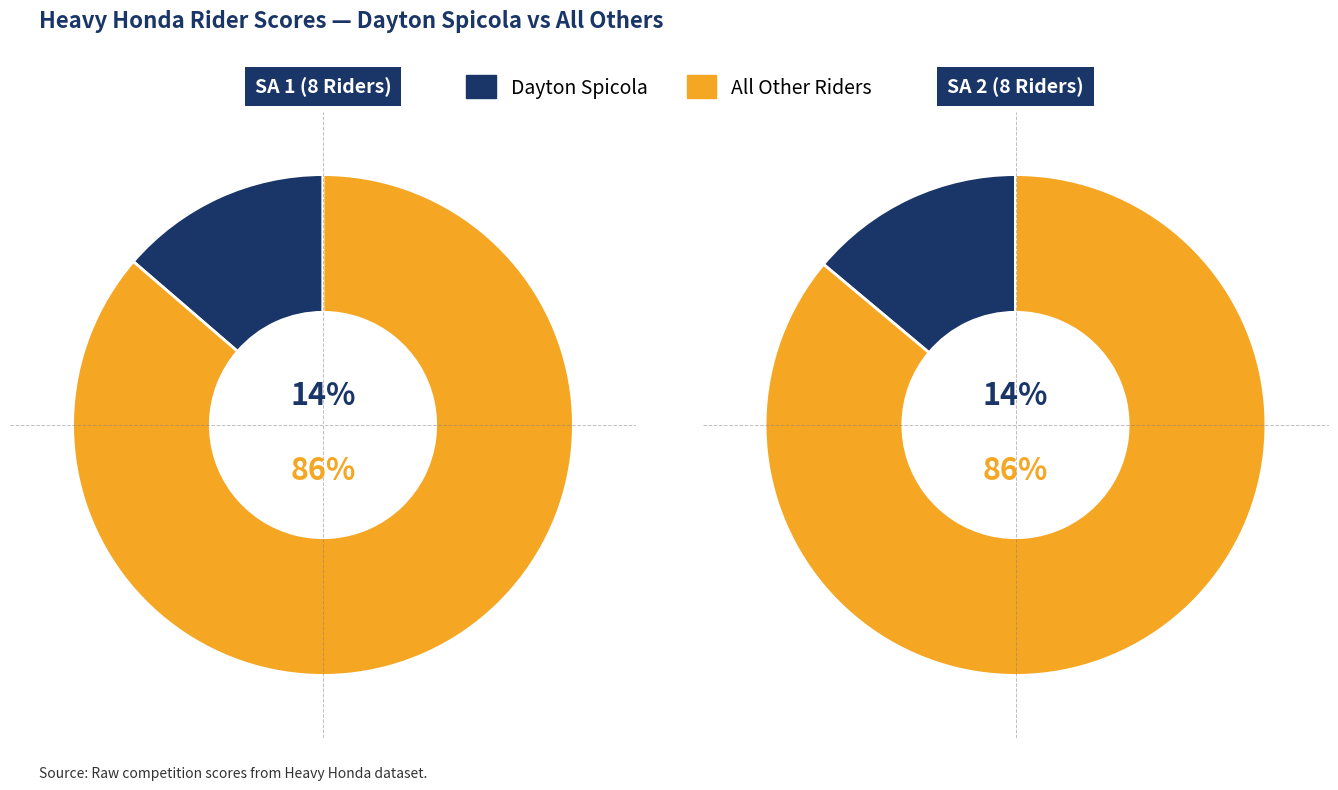

Which series has the widest spread of values?

SA 2